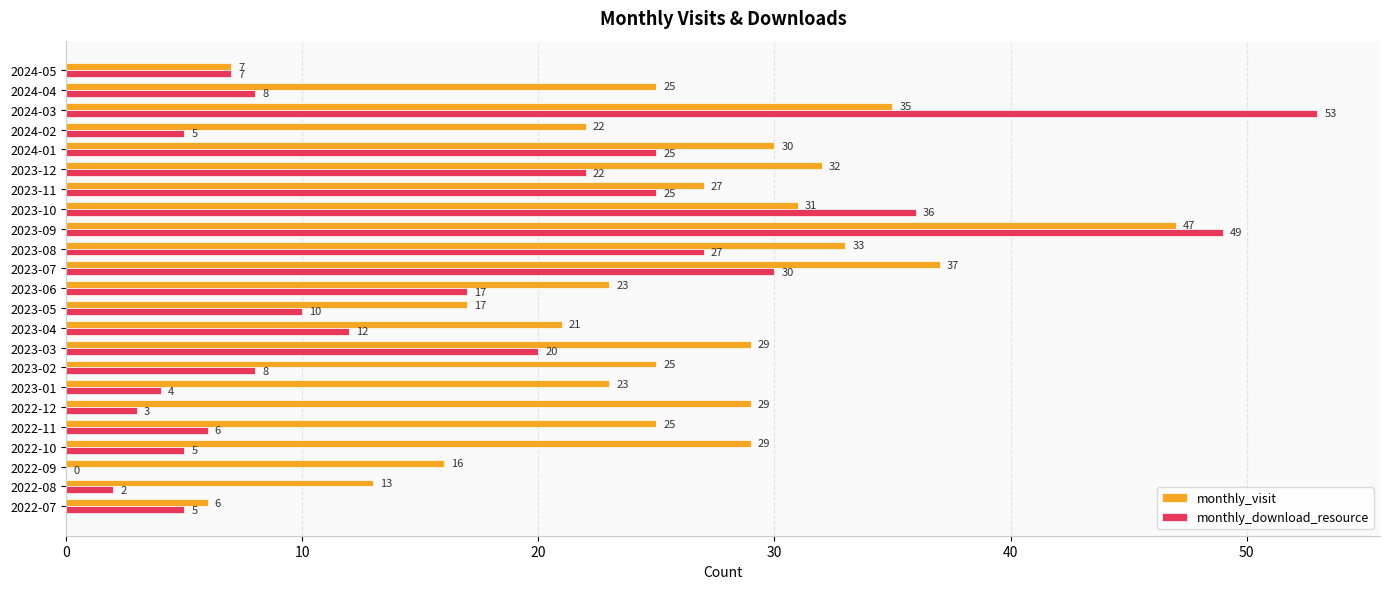

Count the number of categories in the chart.

23